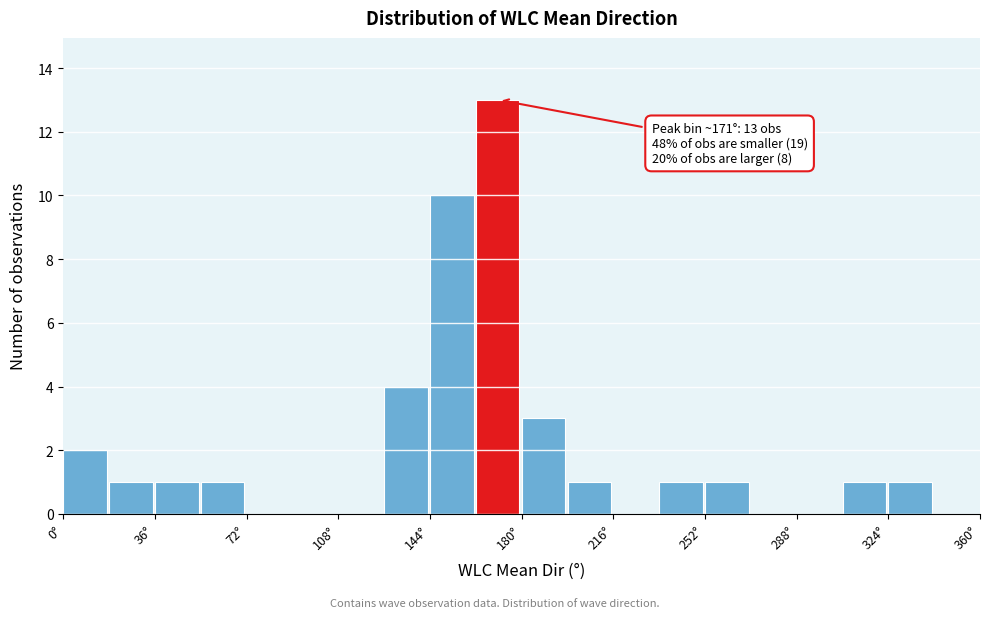

Read against the x-axis, roughly where is the centre of the tallest bar?

170